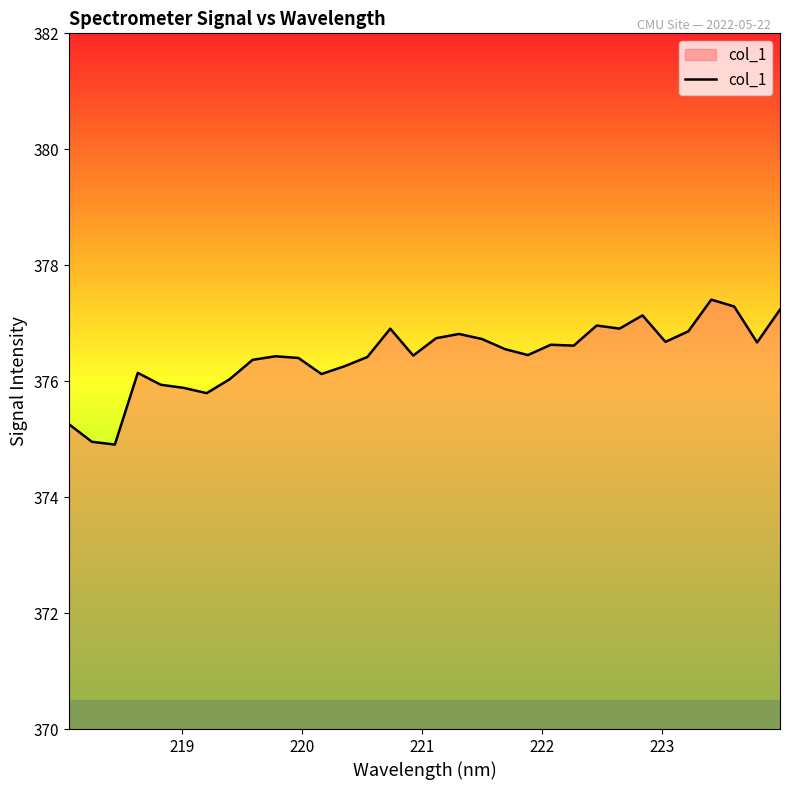

What is the difference between the maximum and minimum values?

2.5